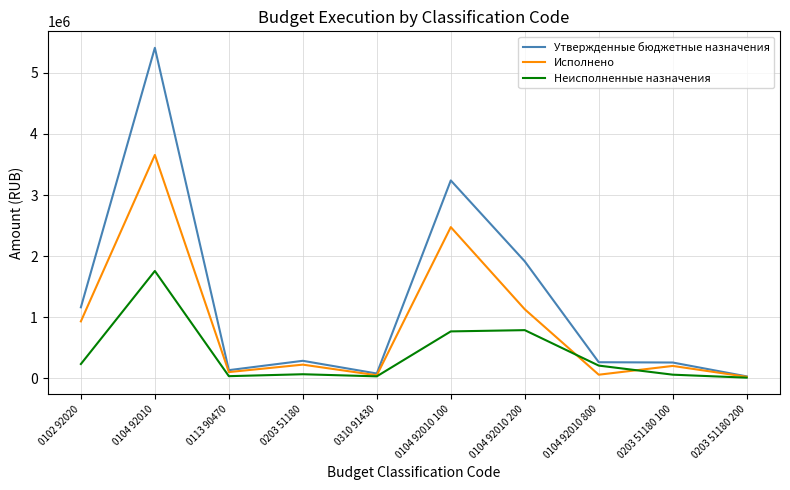

At which category is the sum across all series the highest?

0104 92010